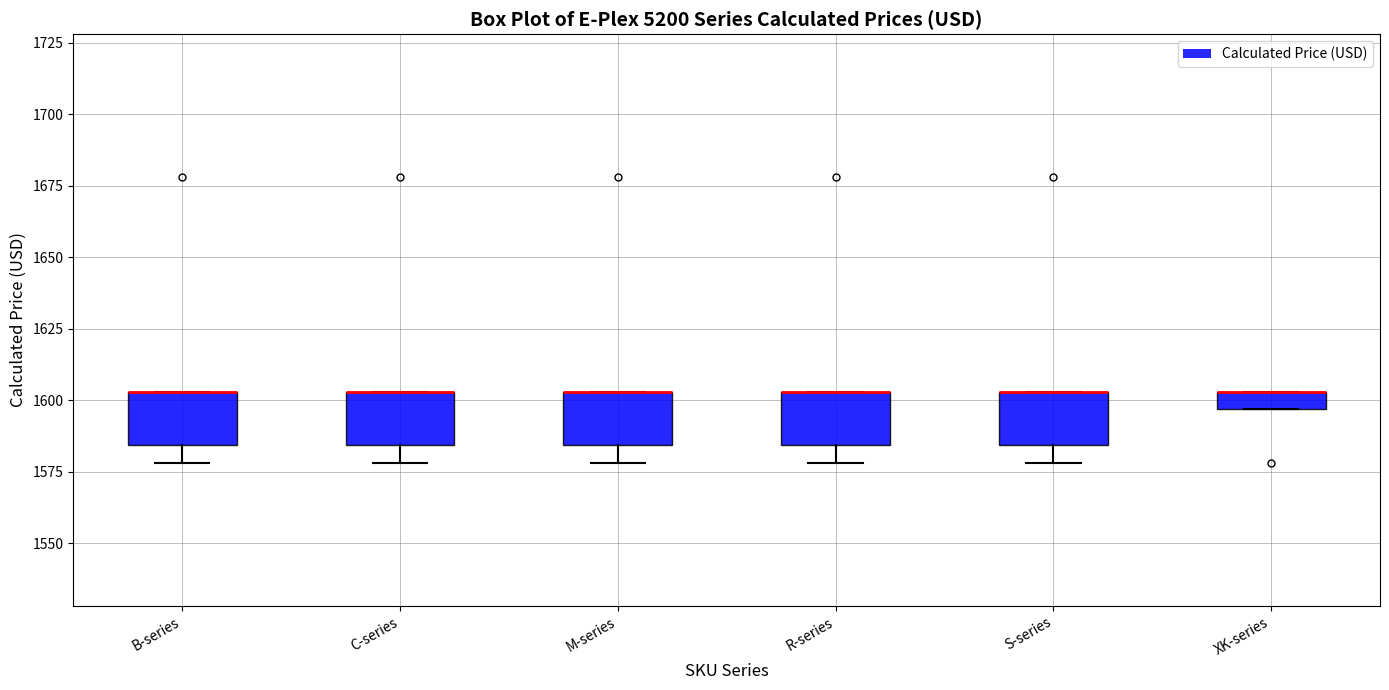

Where is the upper edge of the box for B-series on the y-axis? The values are not printed on the chart, so give them approximately, as read against the axis.

1605